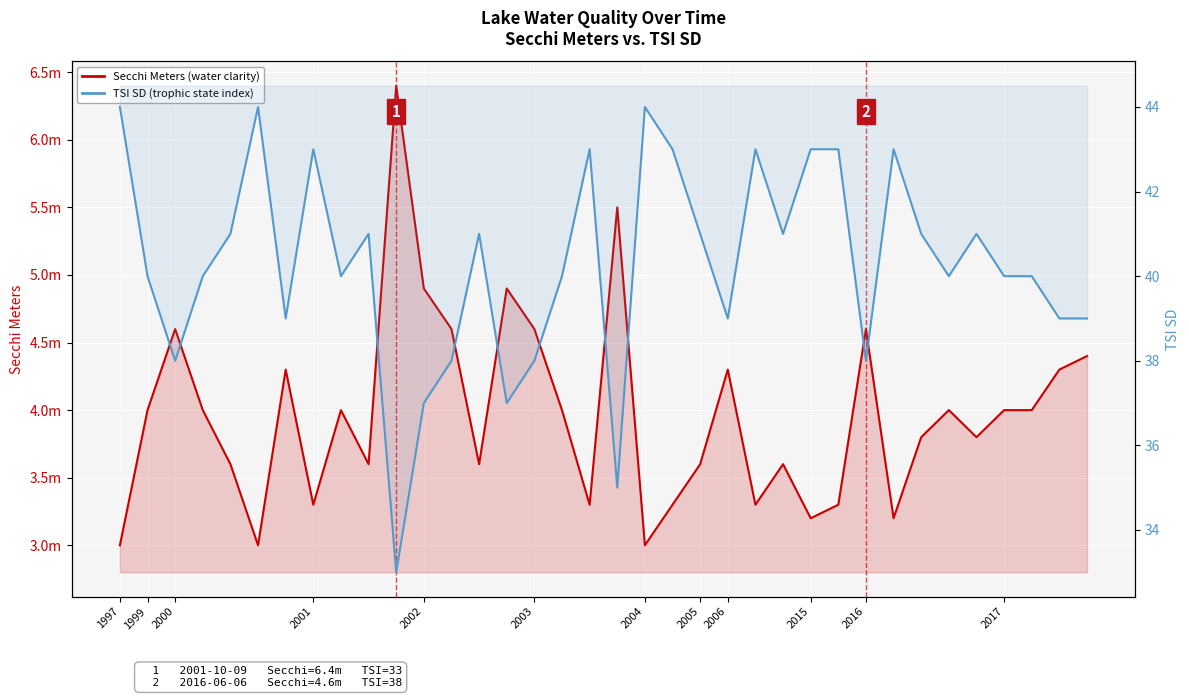

Is the value of TSI SD at 19 greater than the value of Secchi Meters at 2002?

Yes